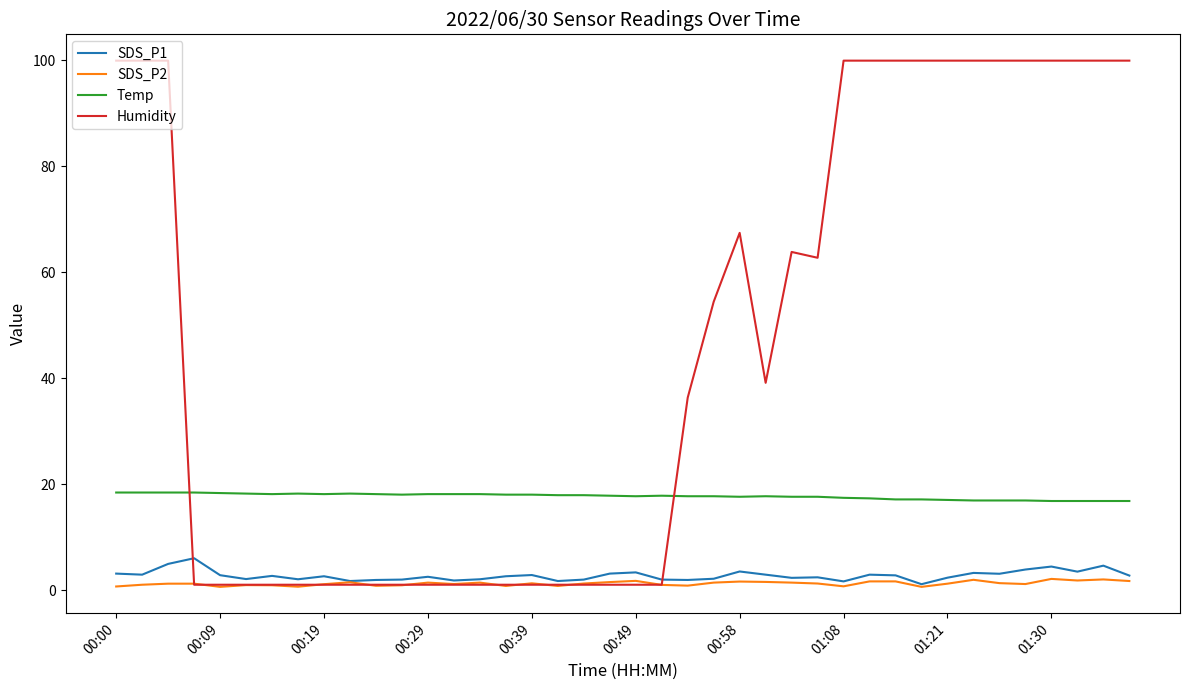

What is the maximum value shown in the chart?

99.9